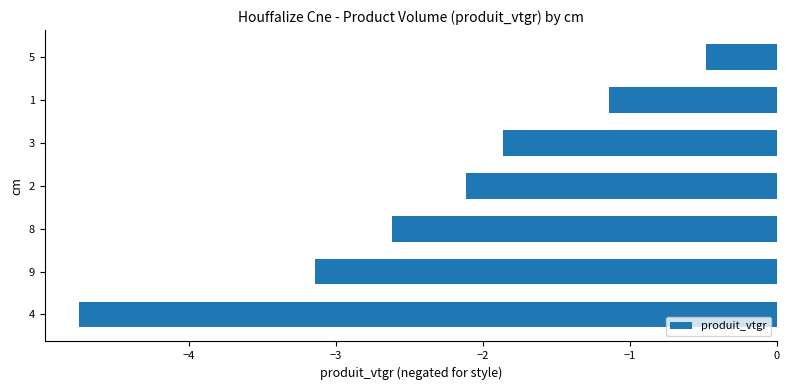

What is the sum of all values?

-16.1